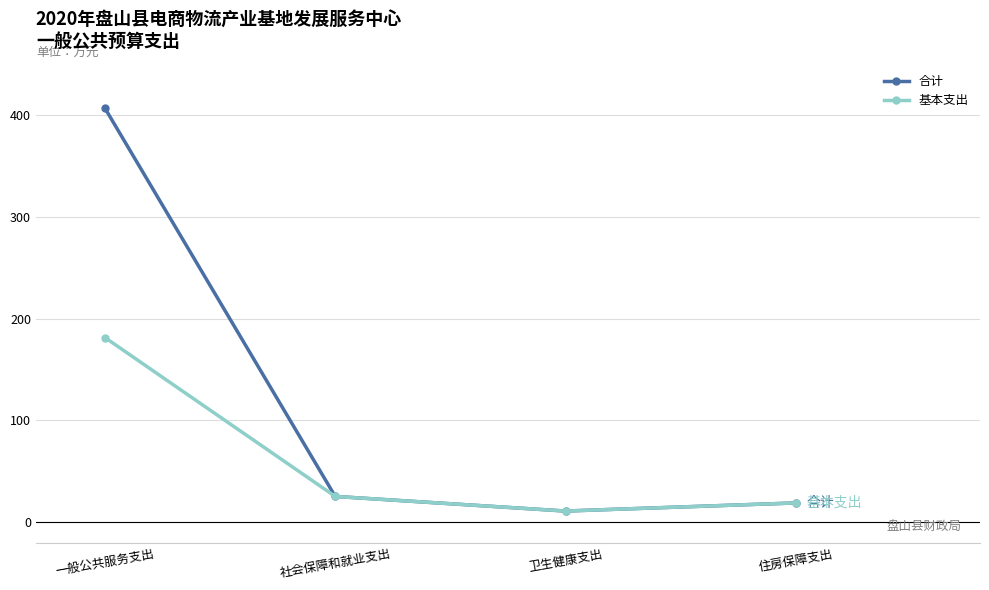

What is the sum of all 合计 values?

462.1